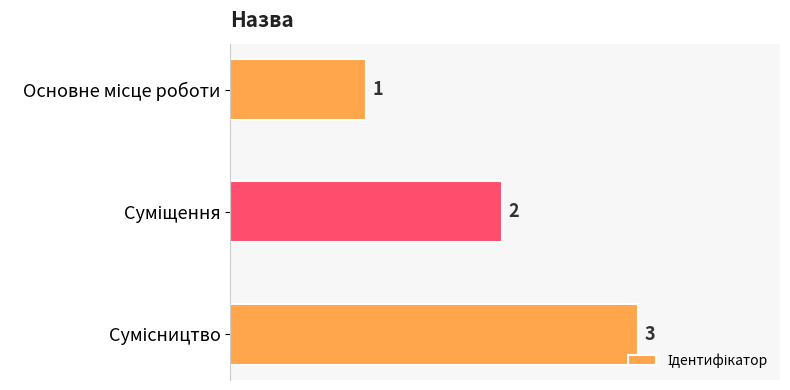

How many series are shown in this chart?

1